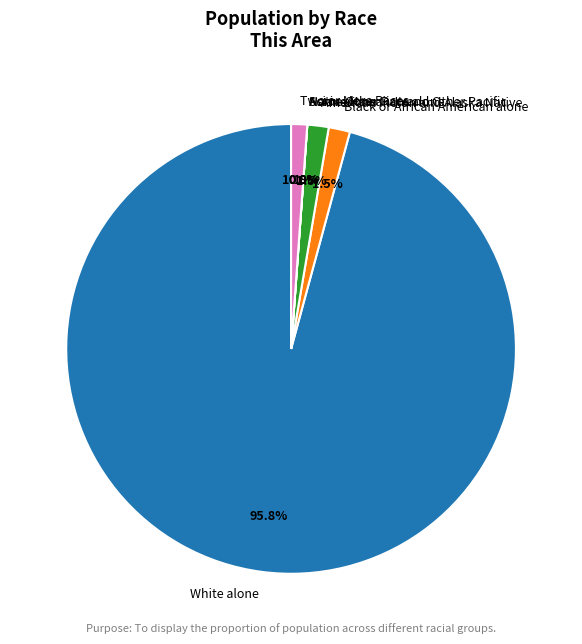

To the nearest percent, what is the average slice percentage?

14%